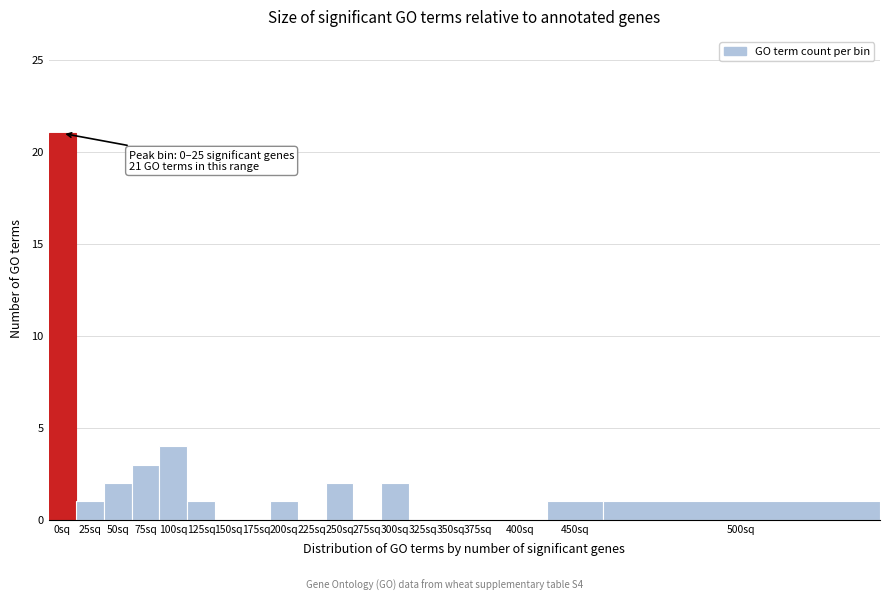

Reading left to right, what are all the values shown in this chart?

0sq=21	25sq=1	50sq=2	75sq=3	100sq=4	125sq=1	150sq=0	175sq=0	200sq=1	225sq=0	250sq=2	275sq=0	300sq=2	325sq=0	350sq=0	375sq=0	400sq=0	450sq=1	500sq=1